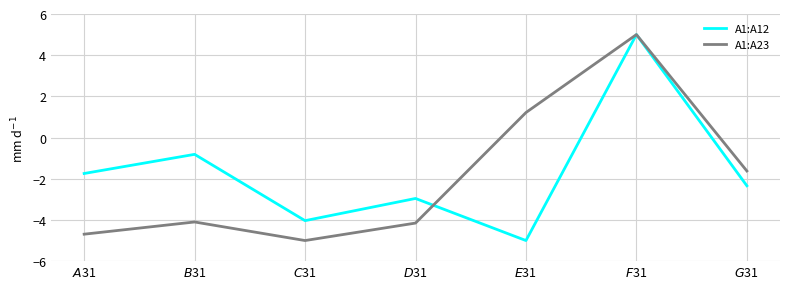

List the series in order of their overall mean, lowest first.

A1:A23, A1:A12